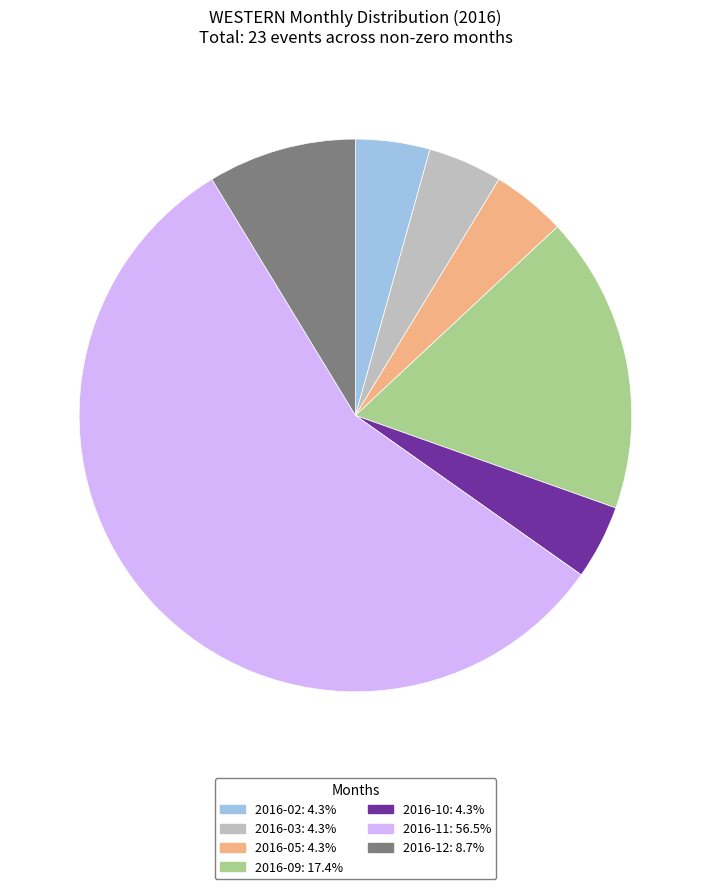

Approximately how many times larger is the value at 2016-09: 17.4% compared to 2016-12: 8.7%?

2.0